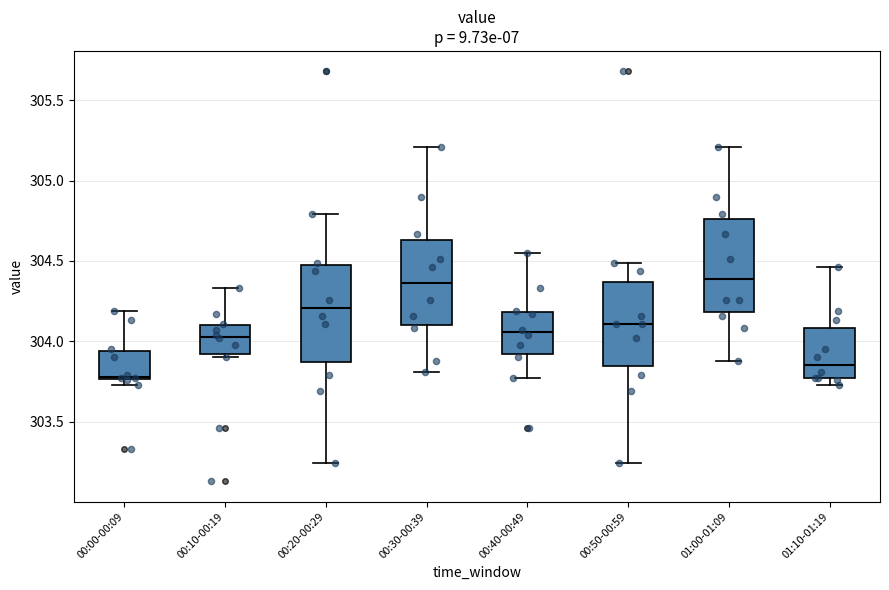

Reading left to right, transcribe this box plot: for each box, give where its median line is, the range the box spans, and where its two whiskers end, as read against the y-axis. The values are not printed on the chart, so give them approximately, as read against the axis.

00:00-00:09: median 303.80, box 303.75 to 303.95, whiskers 303.75 (just below the box's lower edge) to 304.20
00:10-00:19: median 304.05, box 303.90 to 304.10, whiskers 303.90 (just below the box's lower edge) to 304.35
00:20-00:29: median 304.20, box 303.85 to 304.50, whiskers 303.25 to 304.80
00:30-00:39: median 304.35, box 304.10 to 304.65, whiskers 303.80 to 305.20
00:40-00:49: median 304.05, box 303.90 to 304.20, whiskers 303.75 to 304.55
00:50-00:59: median 304.10, box 303.85 to 304.35, whiskers 303.25 to 304.50
01:00-01:09: median 304.40, box 304.20 to 304.75, whiskers 303.90 to 305.20
01:10-01:19: median 303.85, box 303.75 to 304.10, whiskers 303.75 (just below the box's lower edge) to 304.45